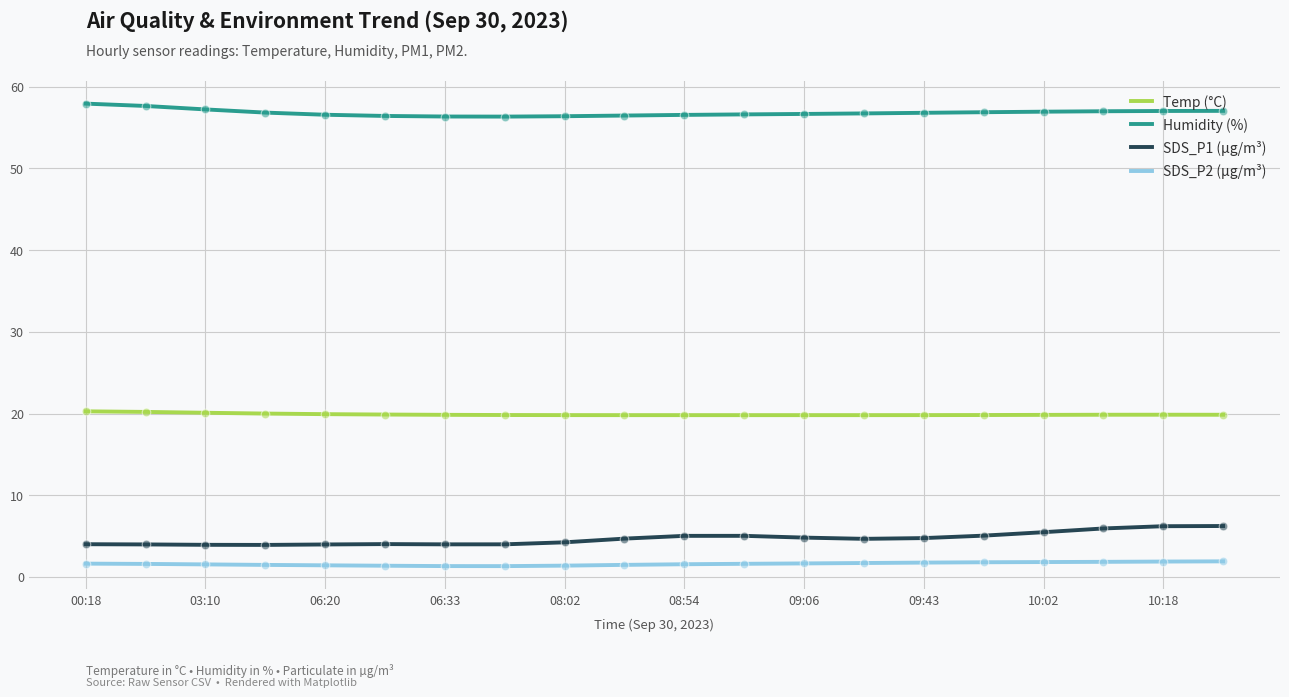

True or false: SDS_P1 (µg/m³) and Humidity (%) cross at least once.

False